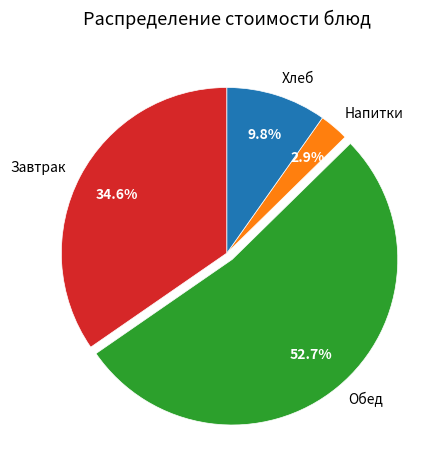

Count the number of slices in the pie.

4